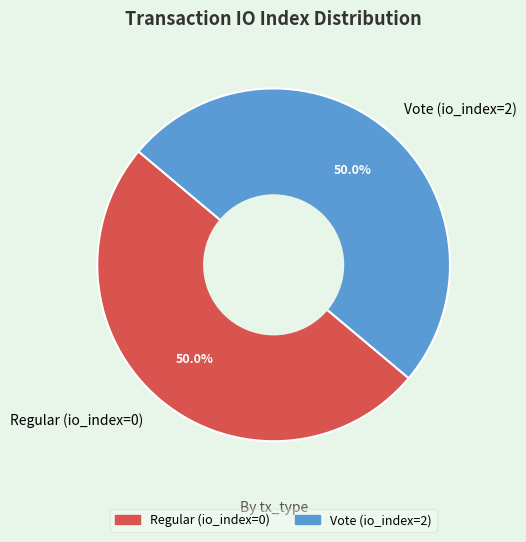

Approximately how many times larger is the value at Vote (io_index=2) compared to Regular (io_index=0)?

1.0